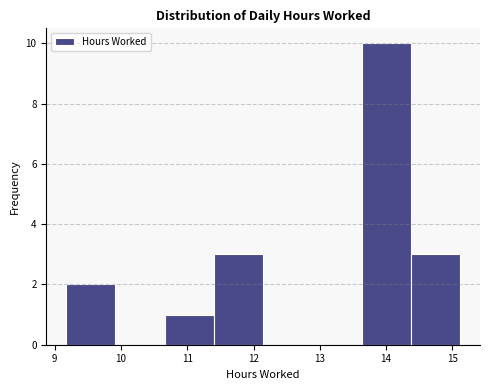

Reading left to right, list every bar in this chart as the range it spans on the x-axis followed by its height. Neither the bar edges nor the heights are printed on the chart, so give them approximately, as read against the axes.

9.2 to 9.9: 2
9.9 to 10.7: 0
10.7 to 11.4: 1
11.4 to 12.1: 3
12.1 to 12.9: 0
12.9 to 13.6: 0
13.6 to 14.4: 10
14.4 to 15.1: 3